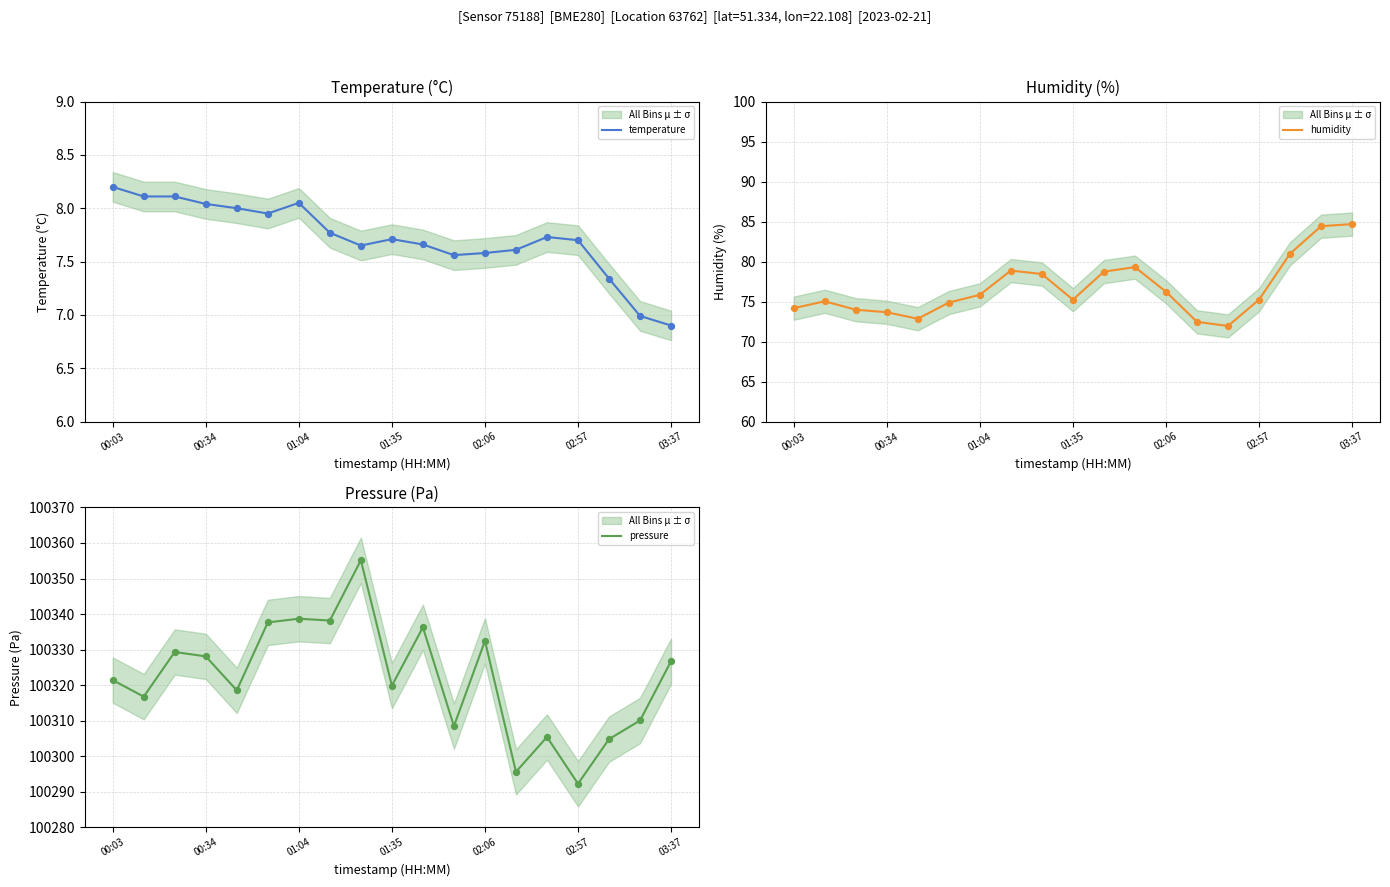

At how many categories does at least one series exceed 28638?

19